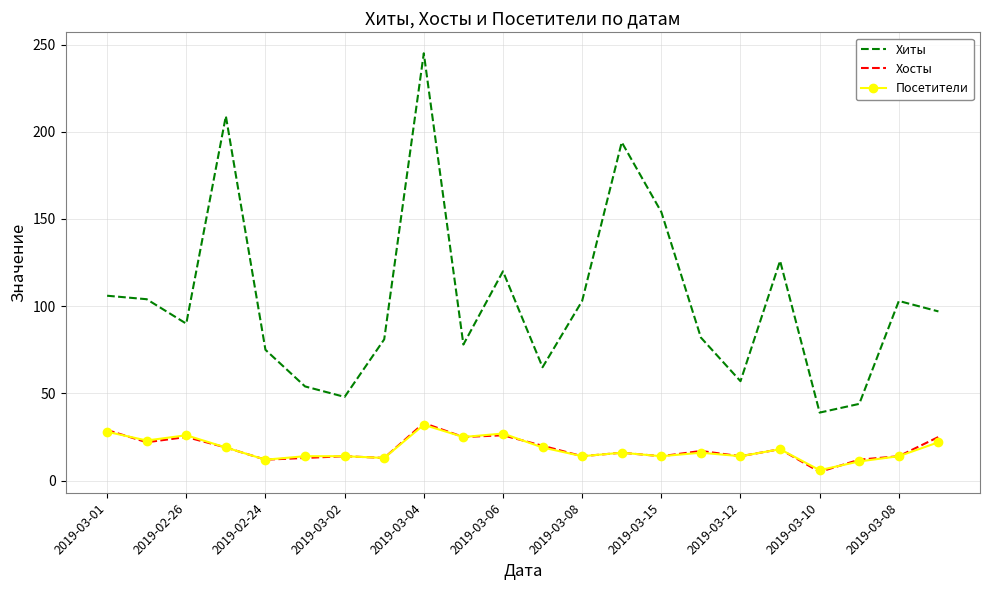

True or false: Хиты and Хосты cross at least once.

False